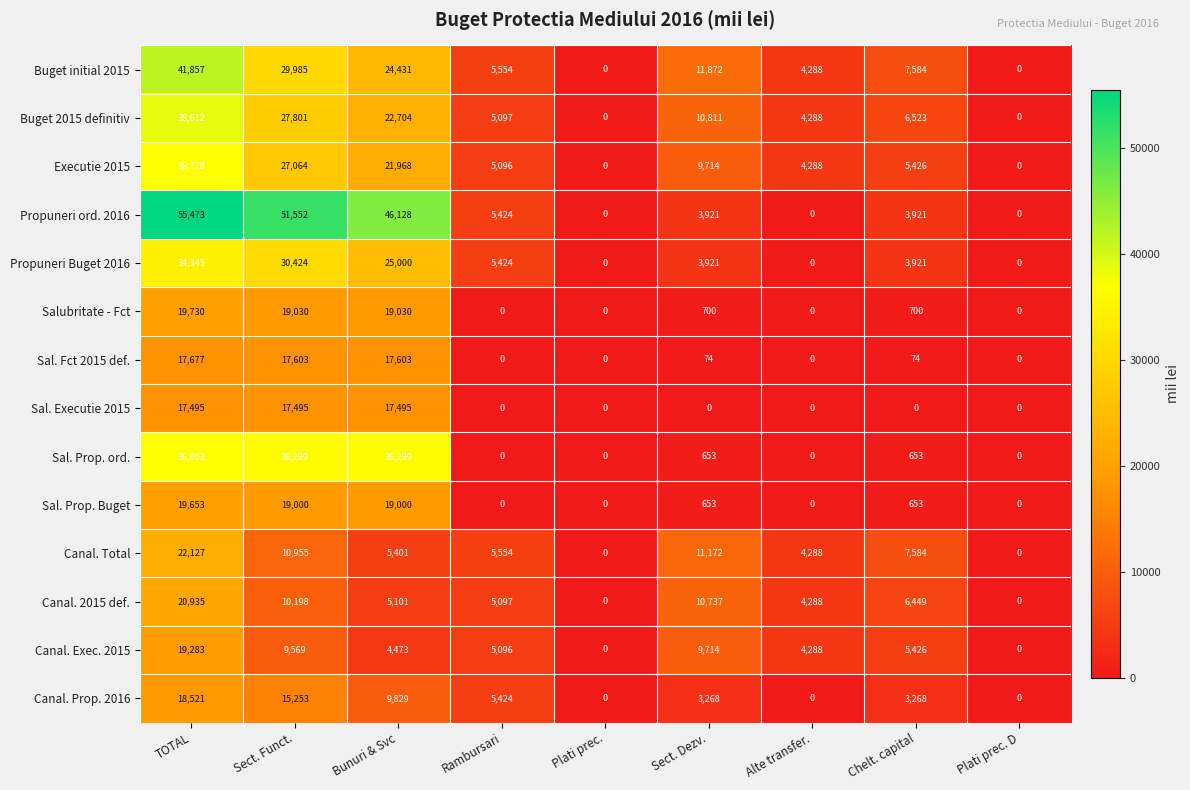

Which series has the largest total across all categories?

Propuneri ord. 2016